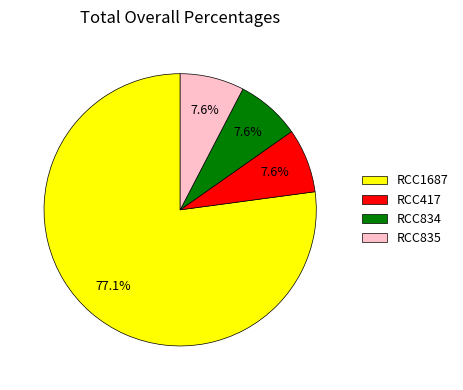

Which category has the biggest portion of the pie?

RCC1687